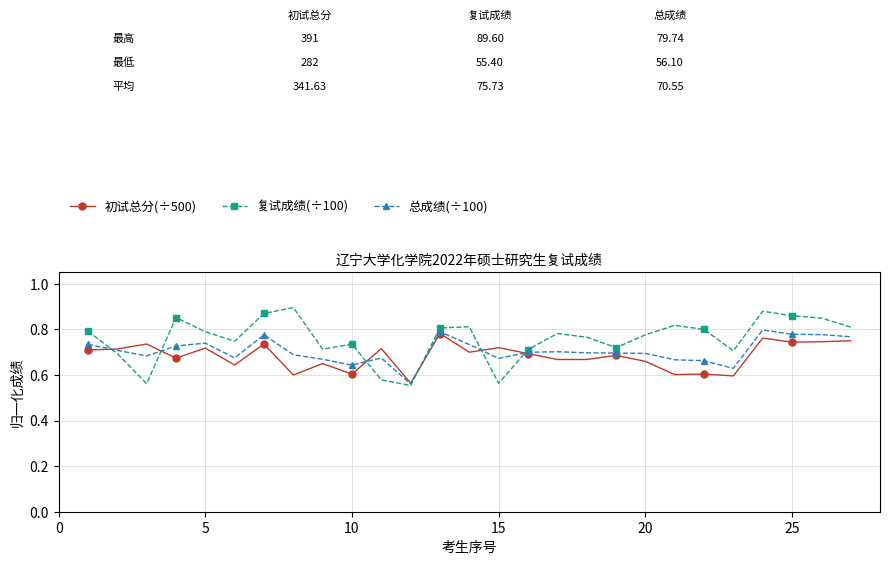

Which series has the largest total across all categories?

复试成绩(÷100)